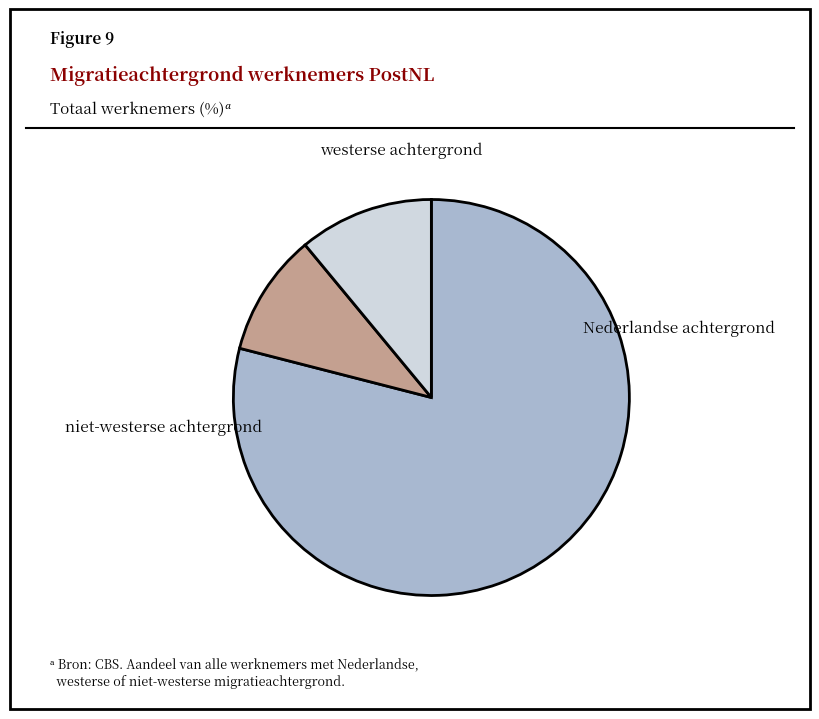

What percentage is NOT represented by niet-westerse achtergrond?

89.0%